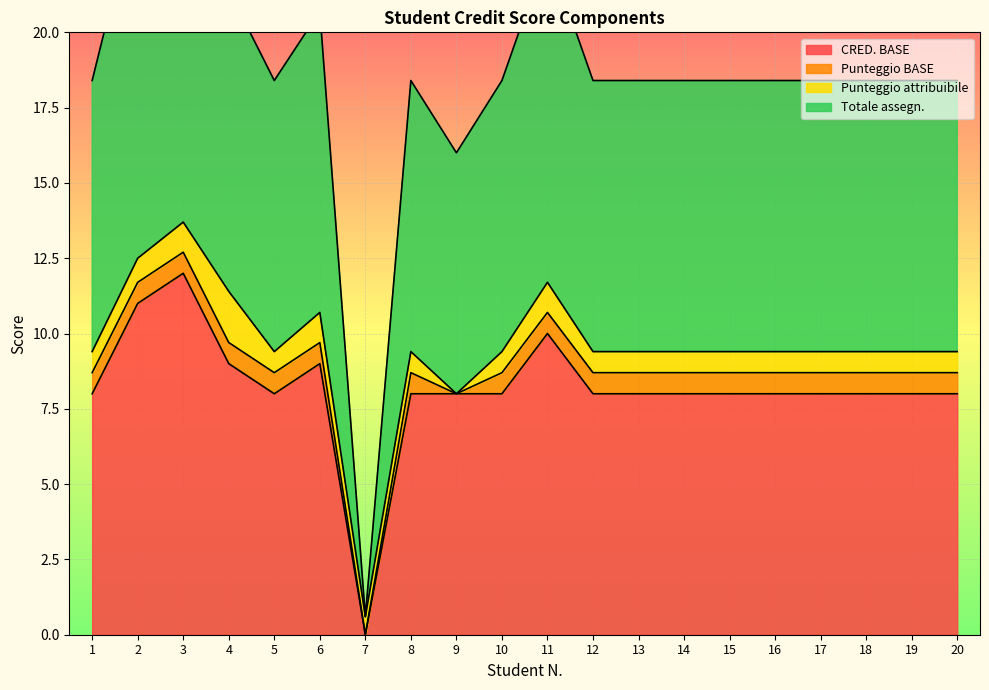

Which category has the lowest value across all series?

7